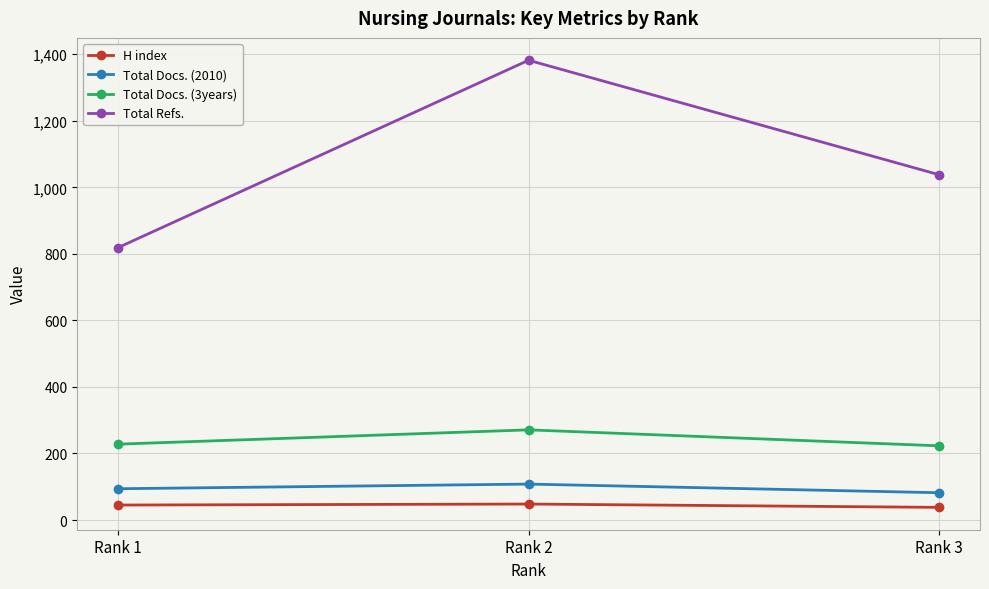

Which series changed the most between Rank 2 and Rank 3?

Total Refs.